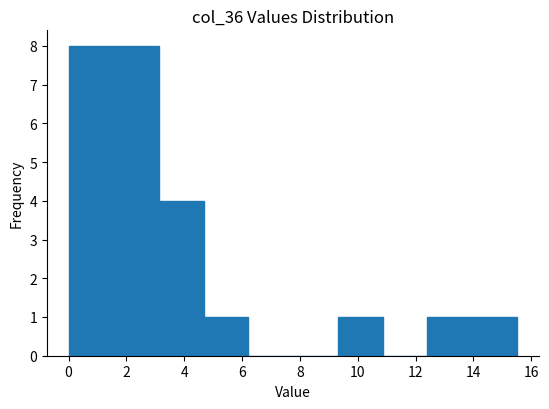

Reading left to right, list every bar in this chart as the range it spans on the x-axis followed by its height. Neither the bar edges nor the heights are printed on the chart, so give them approximately, as read against the axes.

0.0 to 1.6: 8
1.6 to 3.2: 8
3.2 to 4.6: 4
4.6 to 6.2: 1
6.2 to 7.8: 0
7.8 to 9.4: 0
9.4 to 10.8: 1
10.8 to 12.4: 0
12.4 to 14.0: 1
14.0 to 15.6: 1